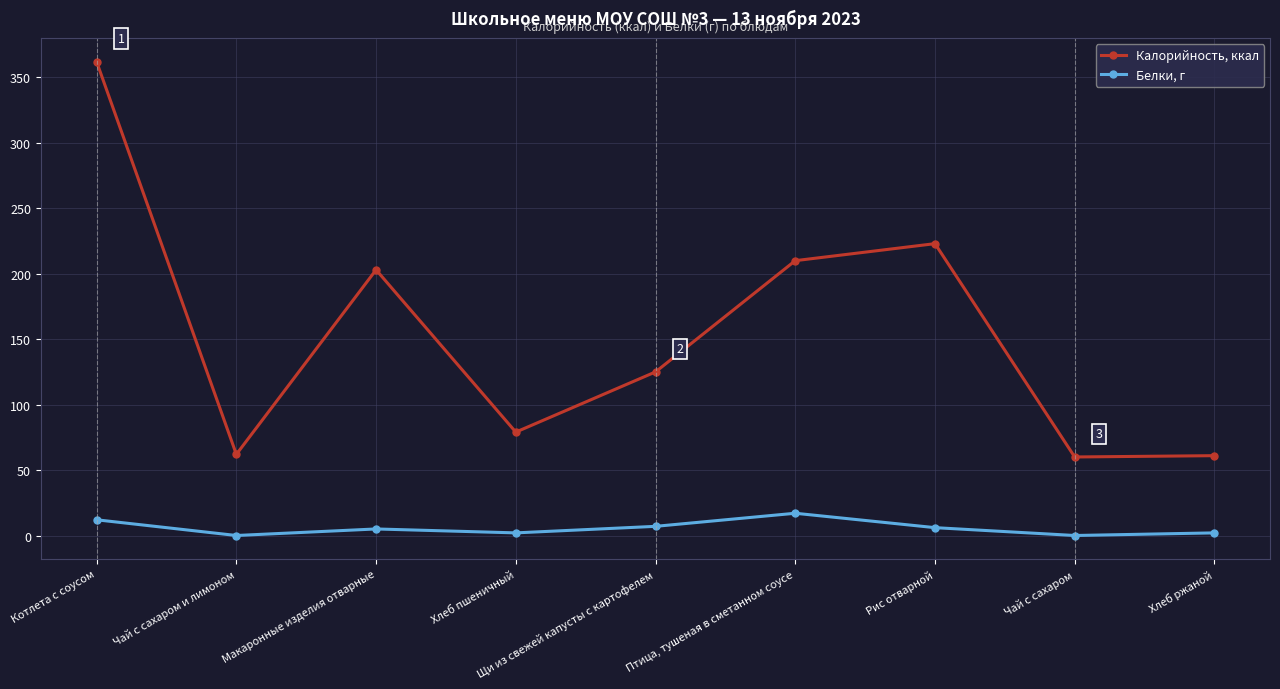

Which series has the largest total across all categories?

Калорийность, ккал